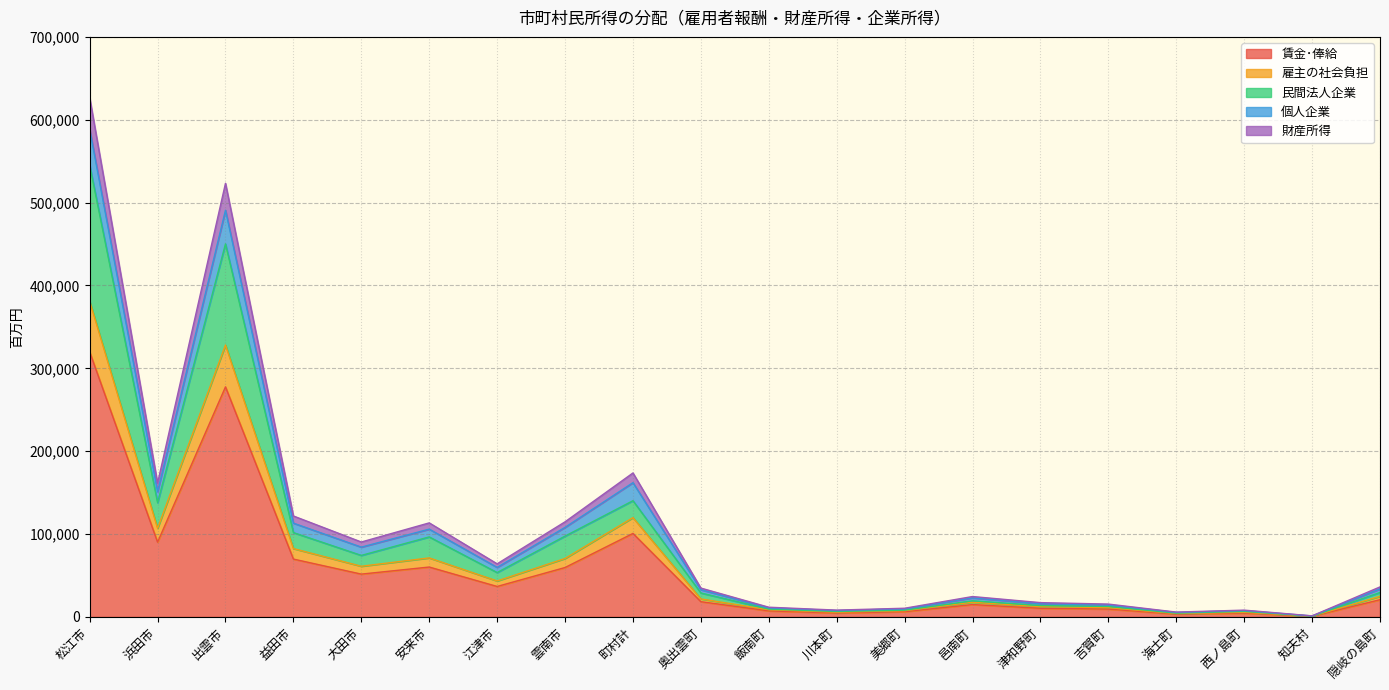

At which category is the sum across all series the highest?

松江市